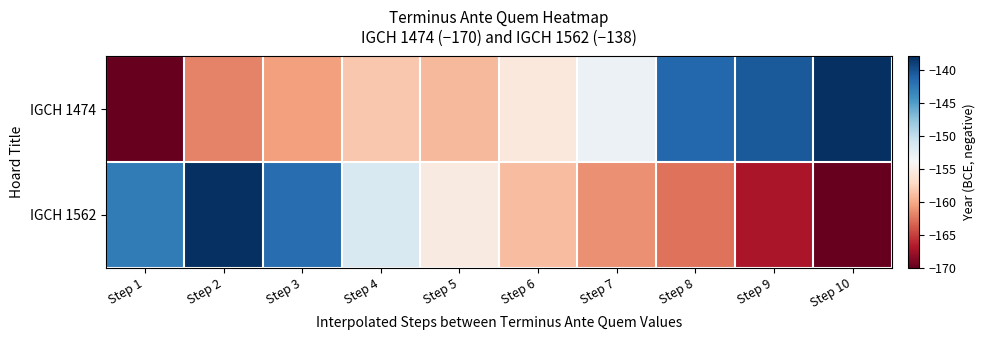

Reading left to right, transcribe all the data shown in this chart.

IGCH 1474: Step 1=-170.0	Step 2=-161.9	Step 3=-160.6	Step 4=-158.3	Step 5=-159.2	Step 6=-155.7	Step 7=-153.1	Step 8=-141.4	Step 9=-140.5	Step 10=-138.0
IGCH 1562: Step 1=-142.8	Step 2=-138.0	Step 3=-141.8	Step 4=-151.5	Step 5=-155.4	Step 6=-158.9	Step 7=-161.3	Step 8=-162.6	Step 9=-167.1	Step 10=-170.0